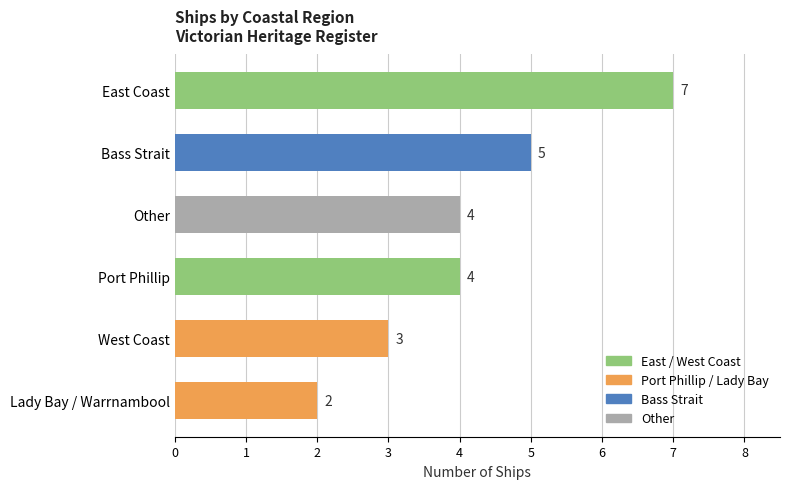

Reading bottom to top, what are all the values shown in this chart?

Lady Bay / Warrnambool=2	West Coast=3	Port Phillip=4	Other=4	Bass Strait=5	East Coast=7